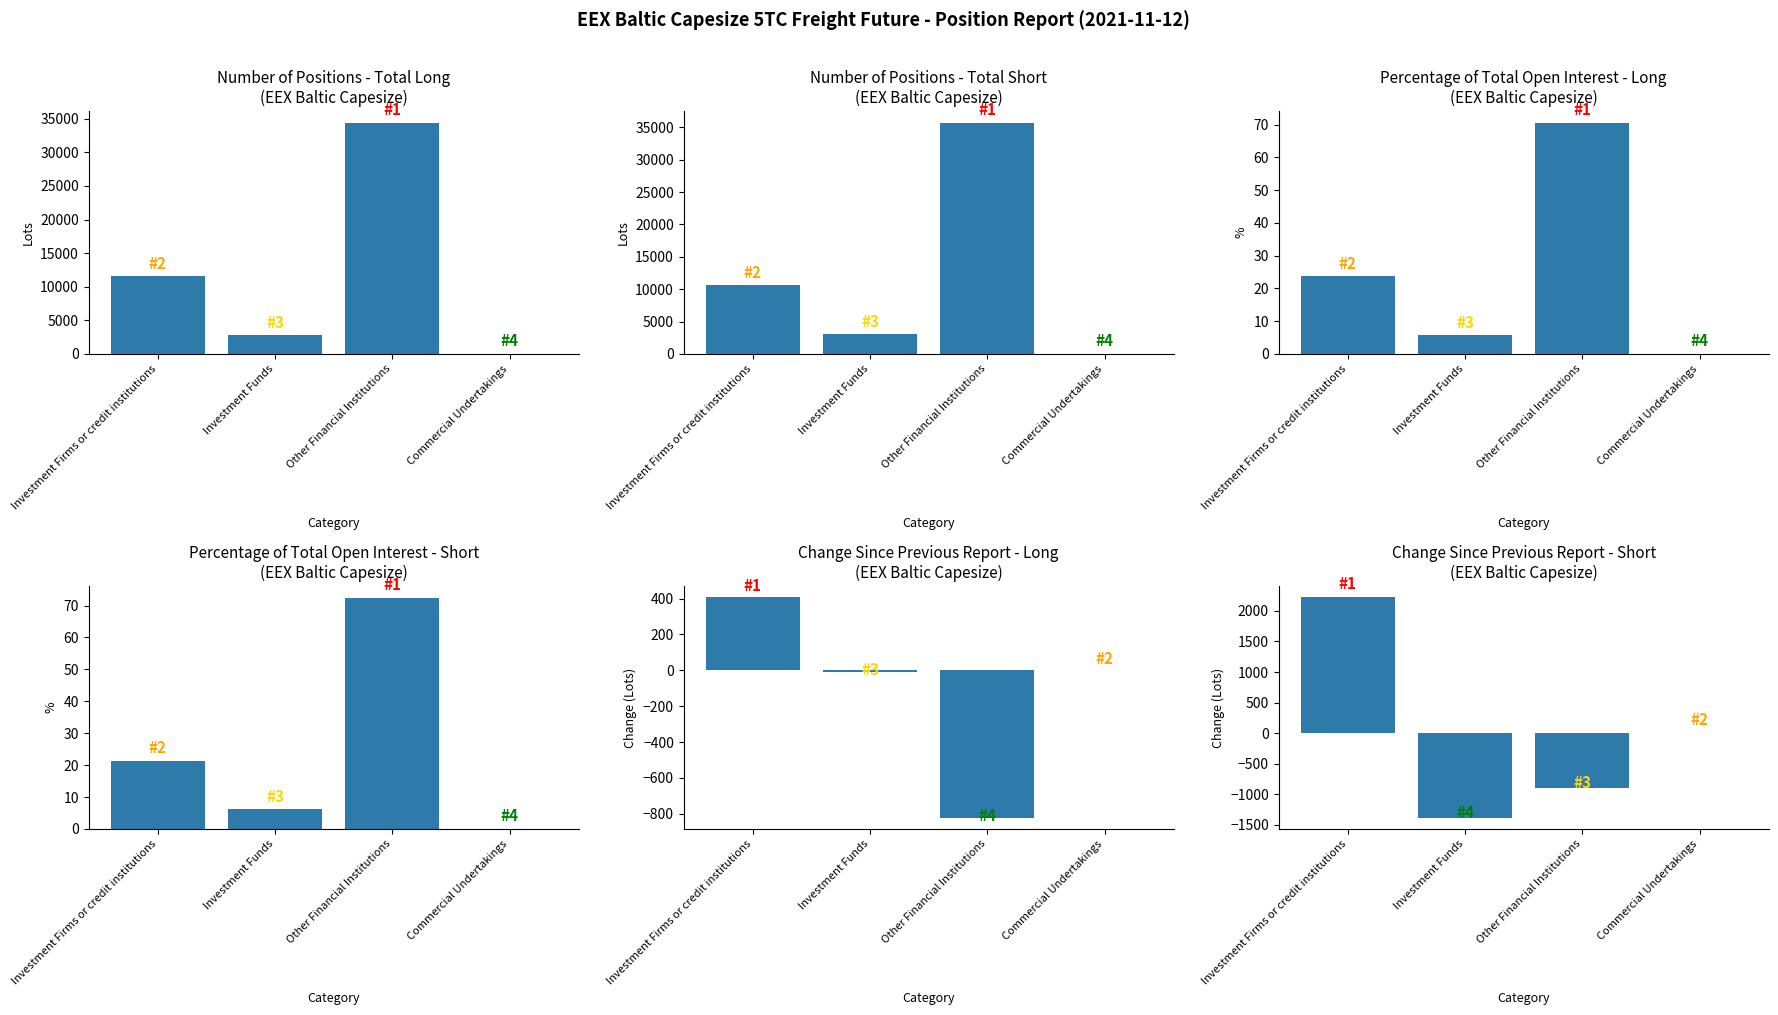

At which label is Change Long closest to -207?

Investment Funds